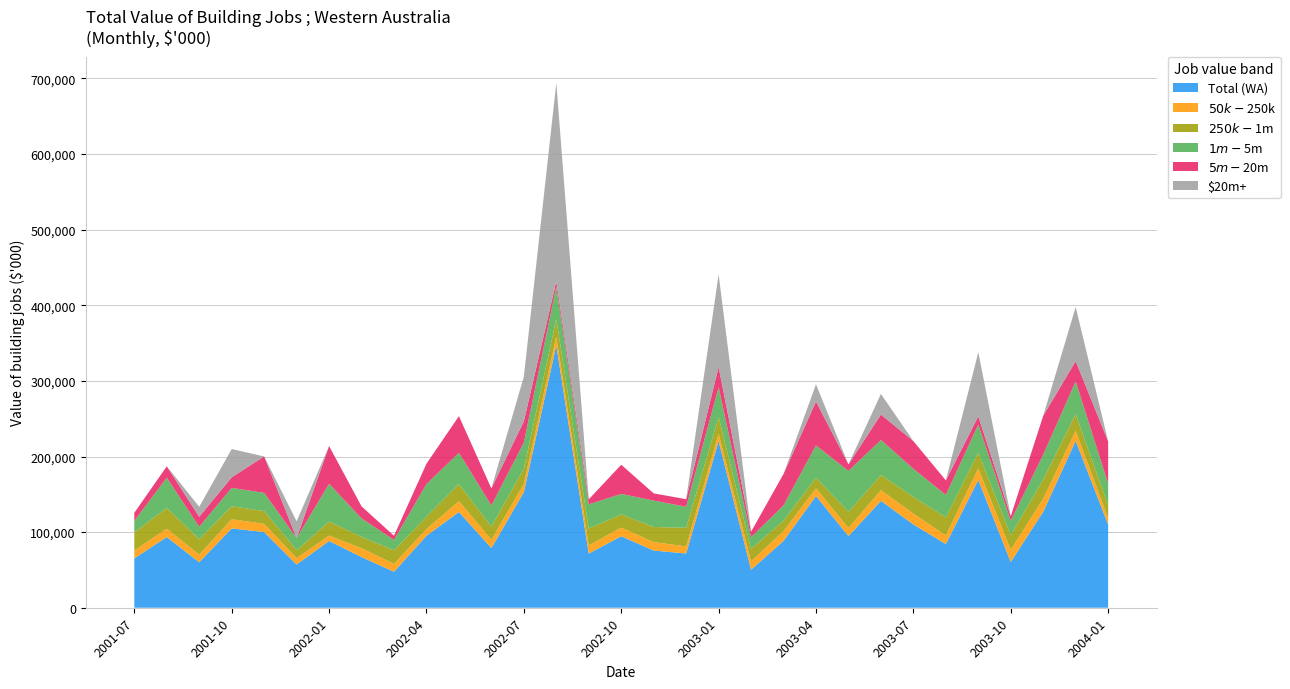

Reading left to right, extract all data points from this chart.

Total (WA): 65307	93523	60155	104954	100078	57165	88356	67049	47588	95239	126702	78902	152841	347064	71673	94569	75622	71780	220520	50256	88491	147762	94795	141399	110200	84202	168939	60514	126962	220680	110035
$50k-$250k: 10291	10987	10038	12114	10823	8369	7062	11654	10357	8867	14274	11045	10866	11582	10698	11445	11178	9330	9440	11126	12841	10242	10630	14021	14233	11366	15372	16167	17361	13375	8342
$250k-$1m: 24032	27492	20538	17105	16945	10502	18611	14994	18067	16279	22542	17336	20185	23202	22472	17464	19990	24655	22465	16560	13816	13982	21333	20043	22134	23891	20856	19216	25373	22050	17274
$1m-$5m: 15200	40044	16348	24384	24064	16211	49915	24505	13663	43154	41410	27951	34548	42906	31914	27071	34971	27795	39271	15407	20272	42699	54202	46433	37208	29750	37209	19081	32912	43196	28574
$5m-$20m: 10700	15000	13231	13950	48247	0	49915	15896	5500	26938	48476	22570	28177	7000	6589	38590	9483	10000	26779	7164	41562	58113	8630	33606	36625	19195	10756	6050	51315	26897	55844
$20m+: 0	0	13231	37400	0	22083	0	0	0	0	0	0	59064	262374	0	0	0	0	122565	0	0	22726	0	27297	0	0	84747	0	0	71500	0